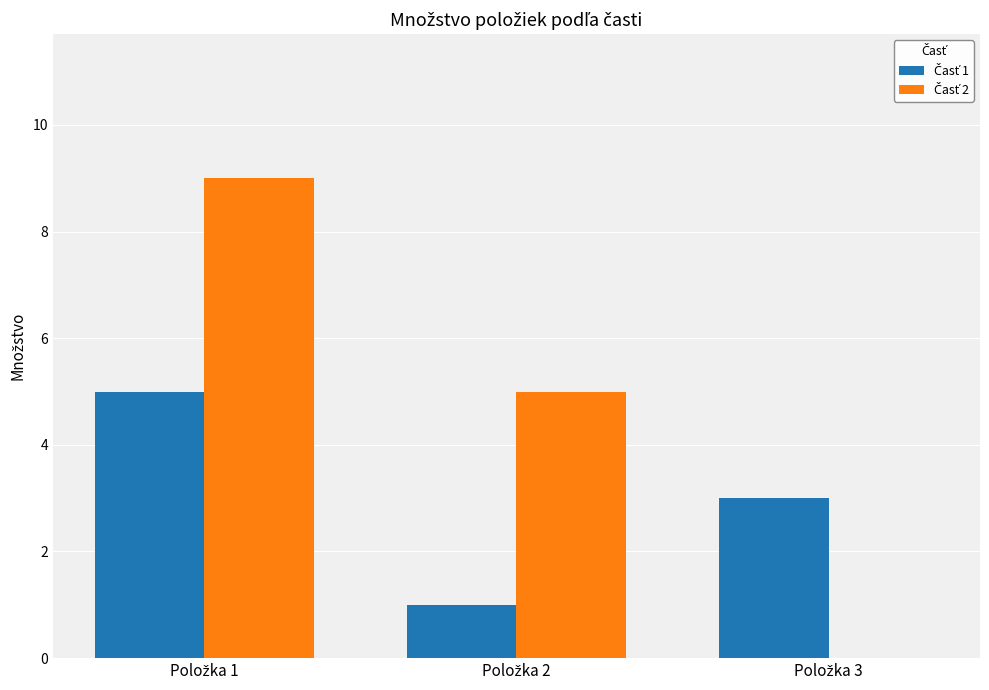

What is the difference between the Časť 1 values at Položka 1 and Položka 3?

2